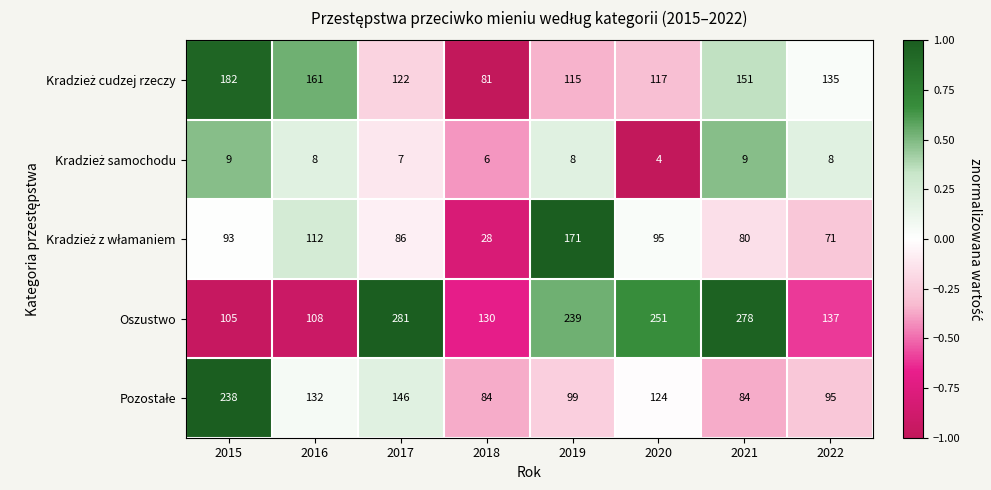

True or false: Oszustwo has a value of 108 at 2016.

True